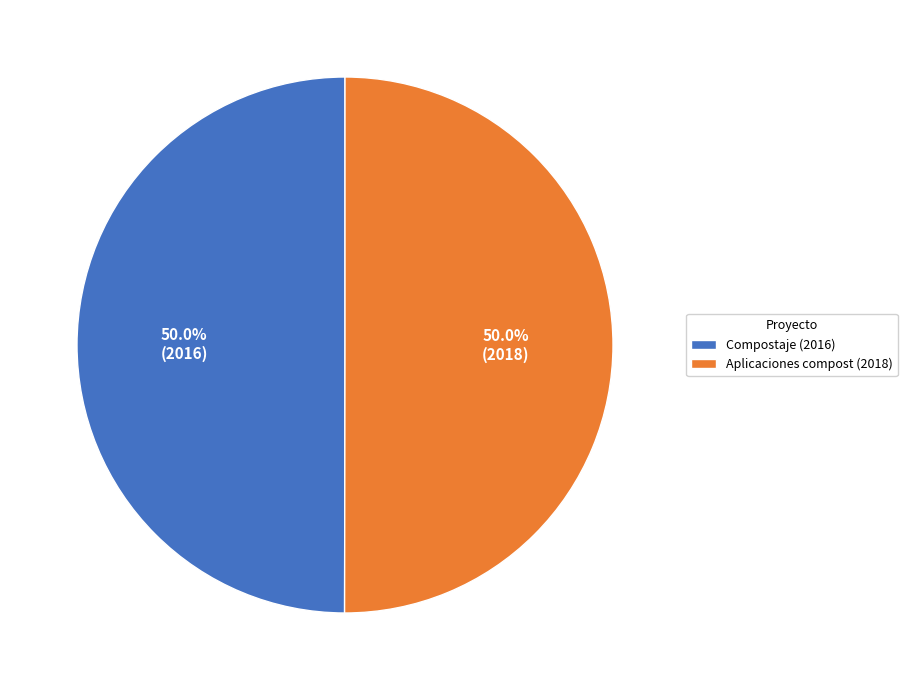

Is it true that Aplicaciones compost (2018) is 65% of the pie?

False